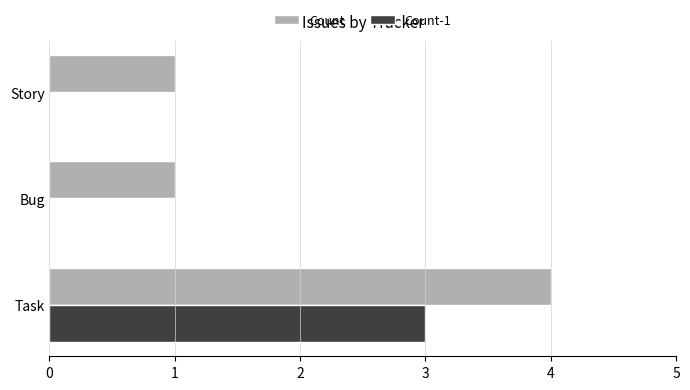

True or false: Count-1 has a value of -1 at Bug.

False